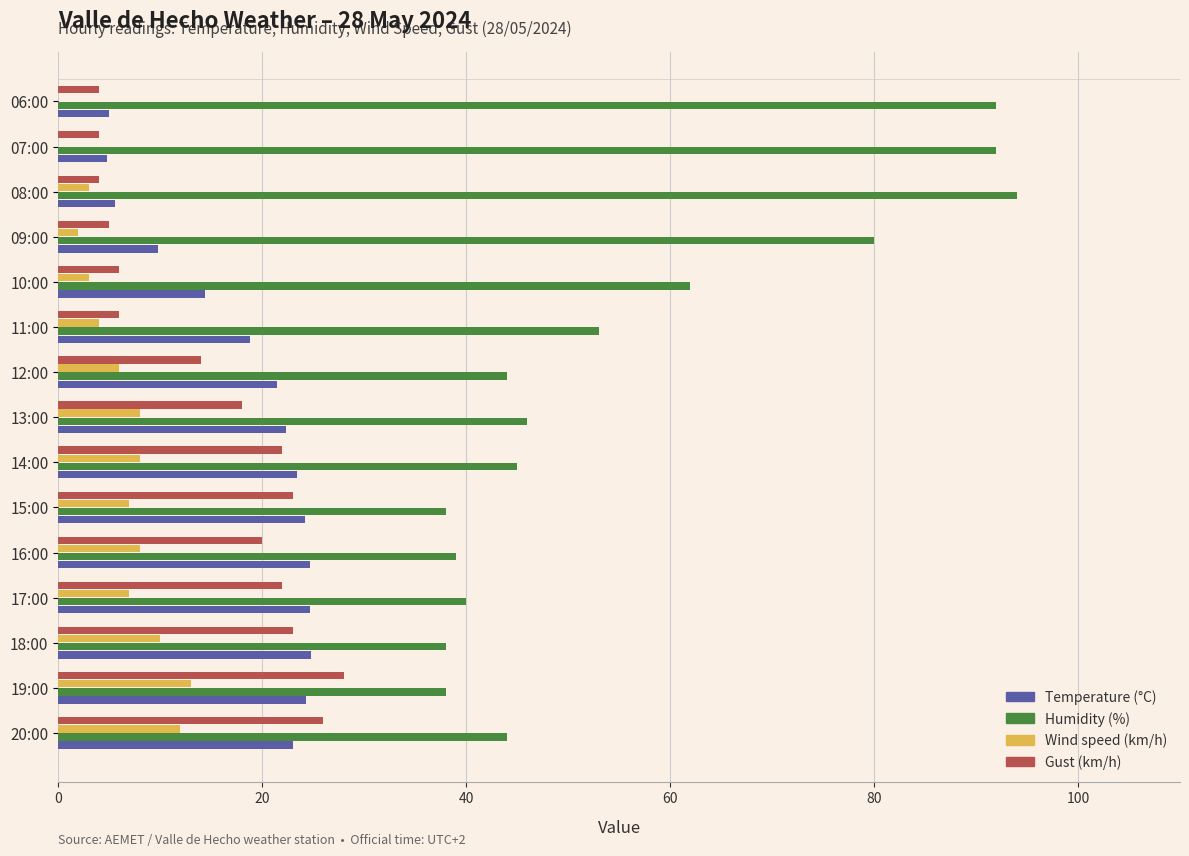

What is the total value across all series at 14:00?

98.4